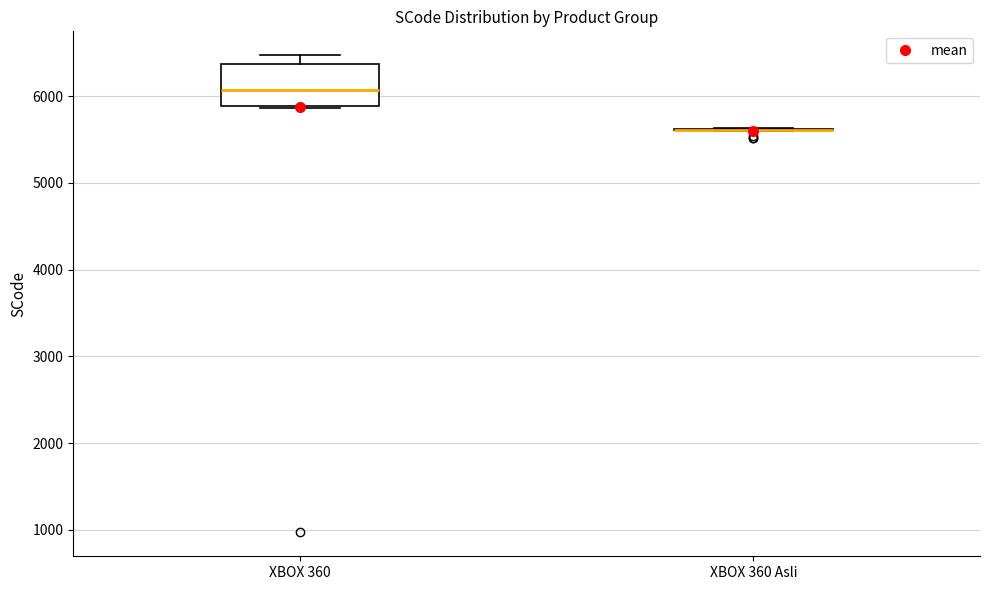

Reading left to right, transcribe this box plot: for each box, give where its median line is, the range the box spans, and where its two whiskers end, as read against the y-axis. The values are not printed on the chart, so give them approximately, as read against the axis.

XBOX 360: median 6100, box 5900 to 6400, whiskers 5900 to 6500
XBOX 360 Asli: box collapsed to a line at 5600, whiskers 5600 to 5600